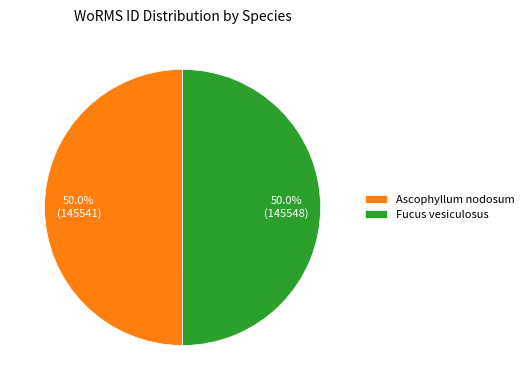

How many segments does this pie chart have?

2